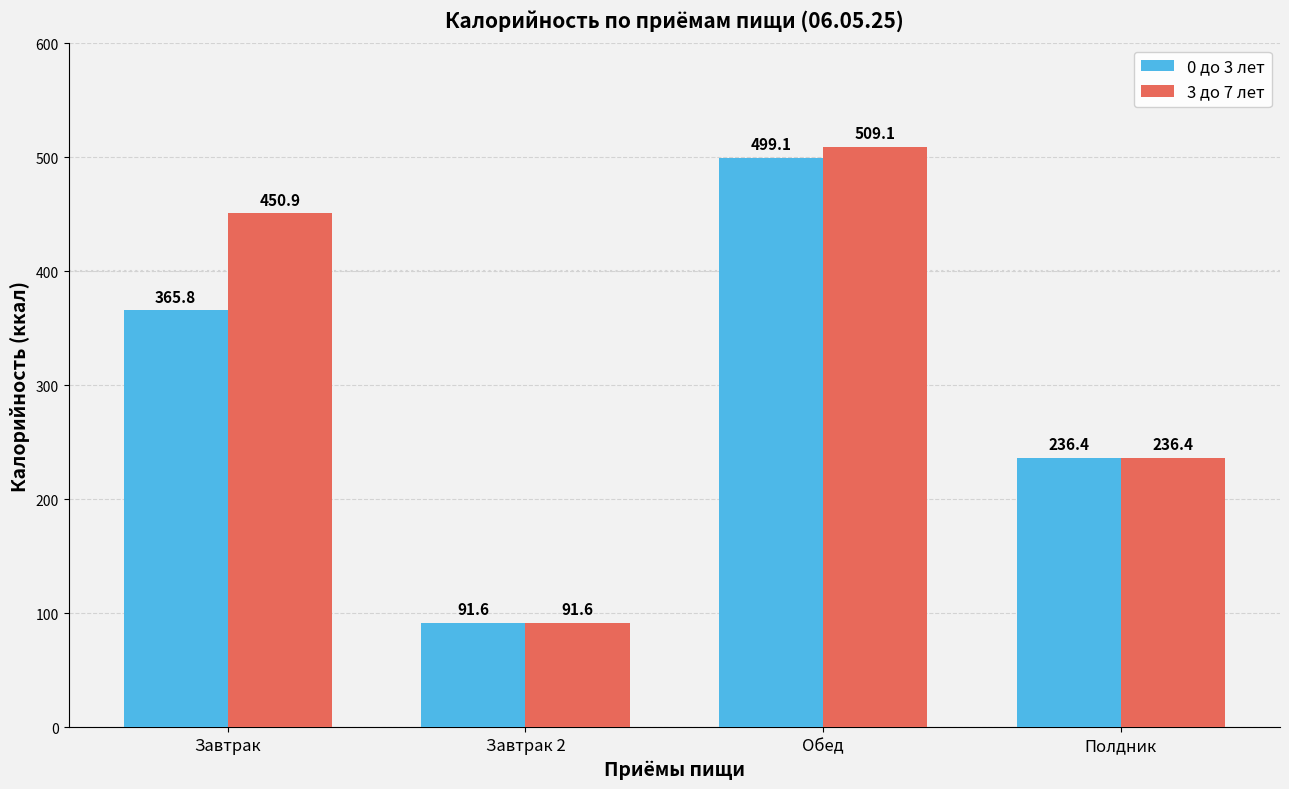

List the labels in order of 0 до 3 лет value, largest first.

Обед, Завтрак, Полдник, Завтрак 2